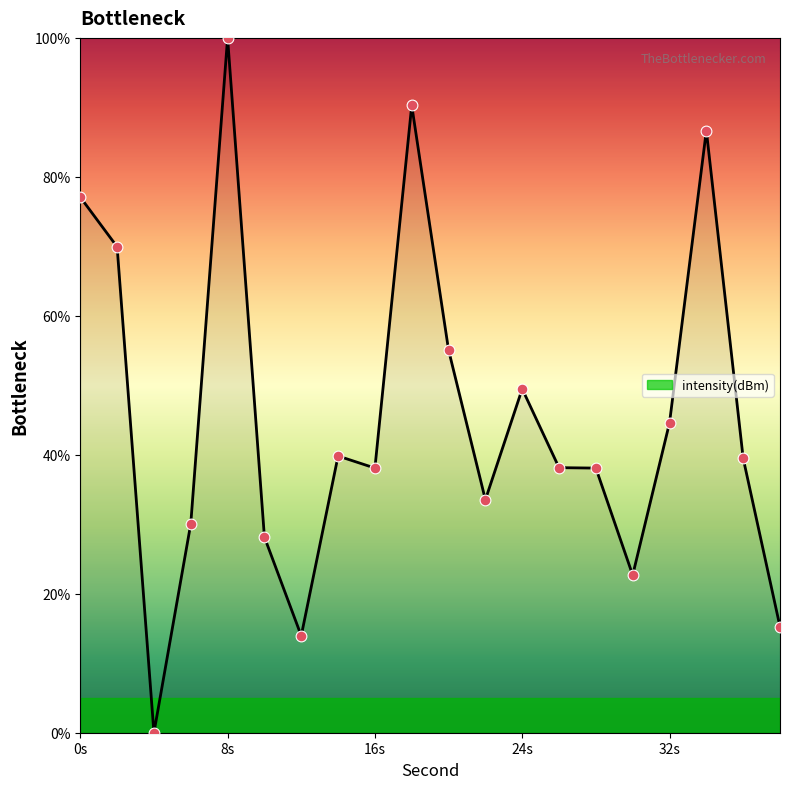

What is the difference between the maximum and minimum values?

100.0